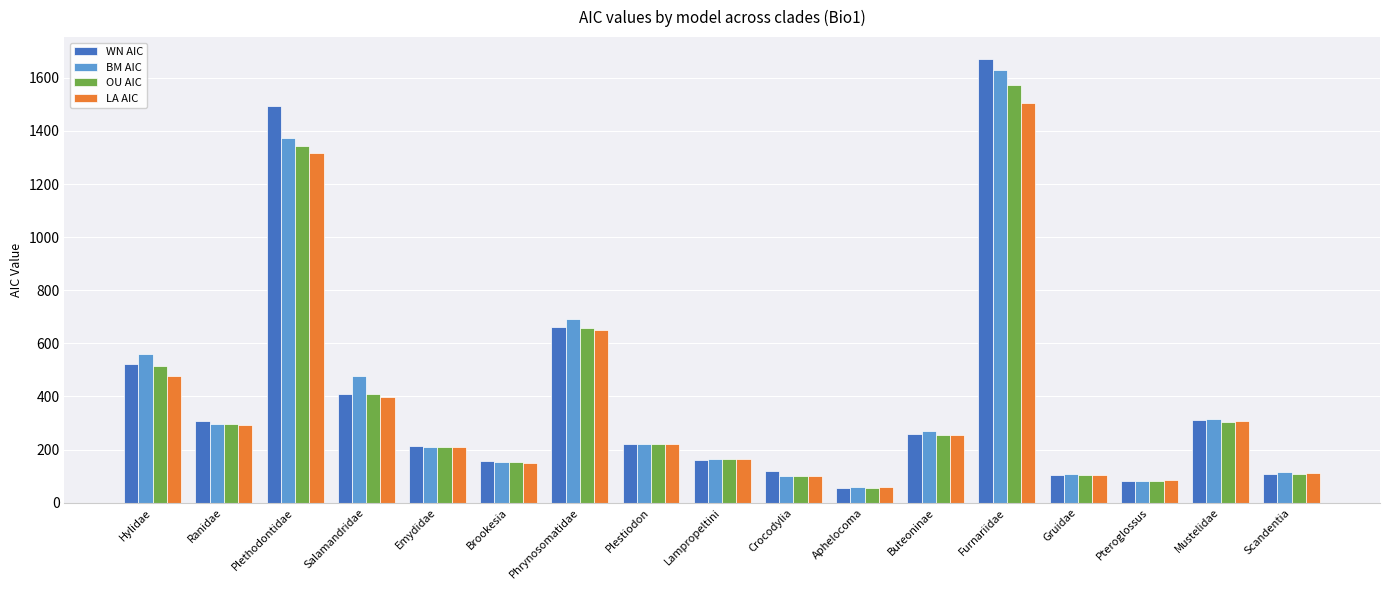

Between Hylidae and Lampropeltini, which series saw the biggest shift?

BM AIC